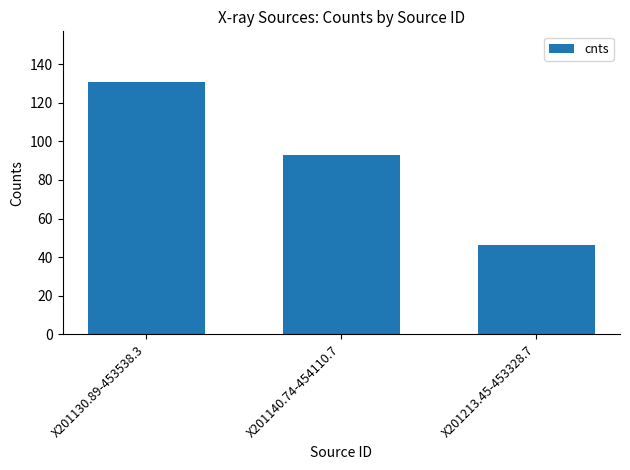

How many data points are above 92?

2